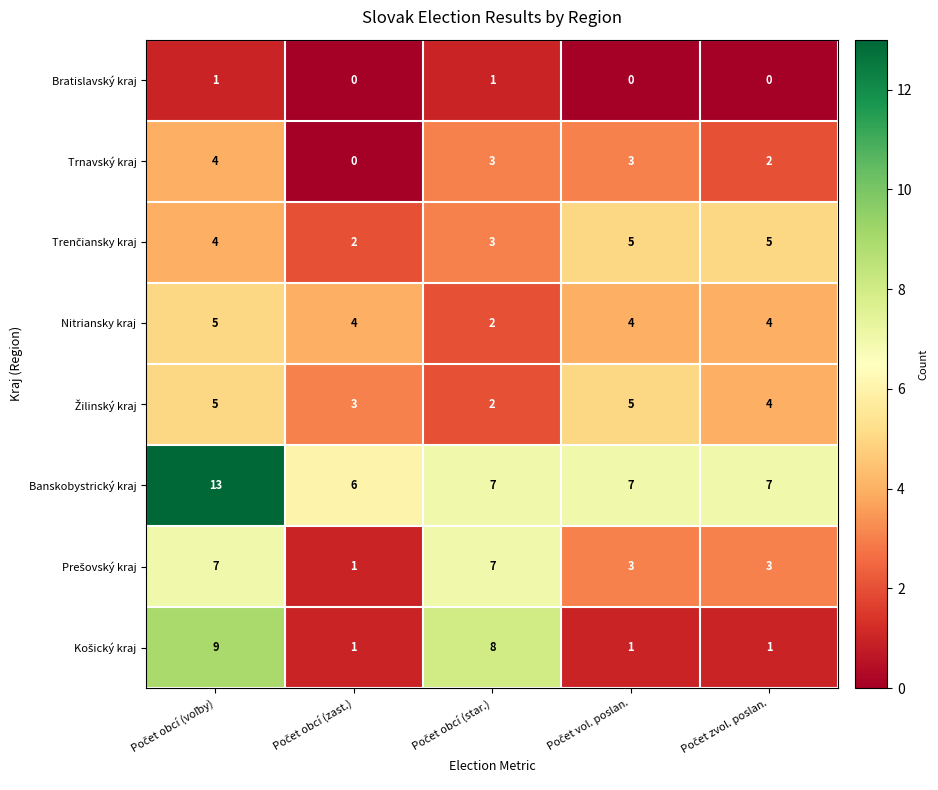

What is the difference between the maximum and minimum values in the Banskobystrický kraj series?

7